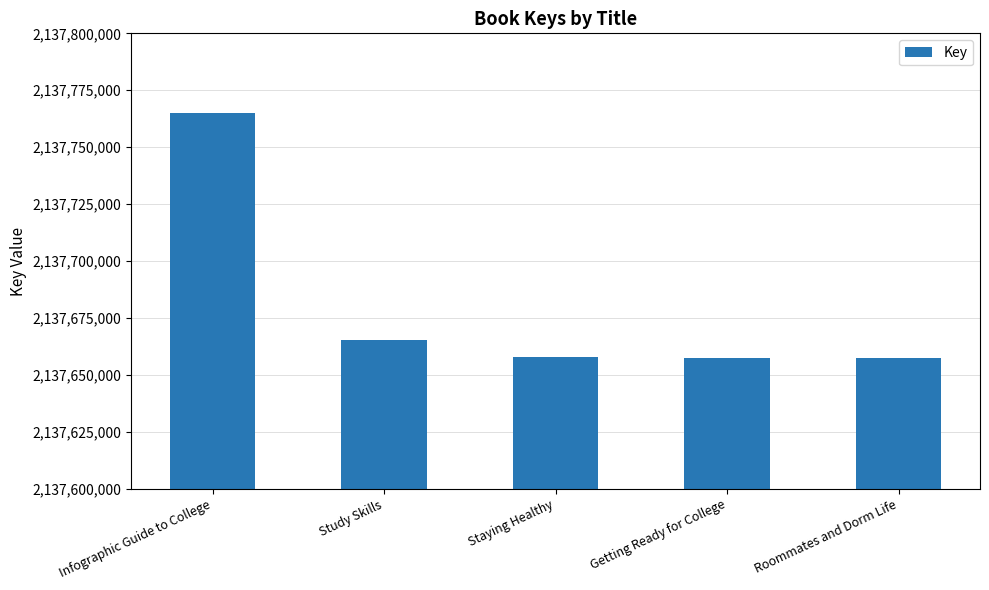

What is the minimum value shown in the chart?

2137657518